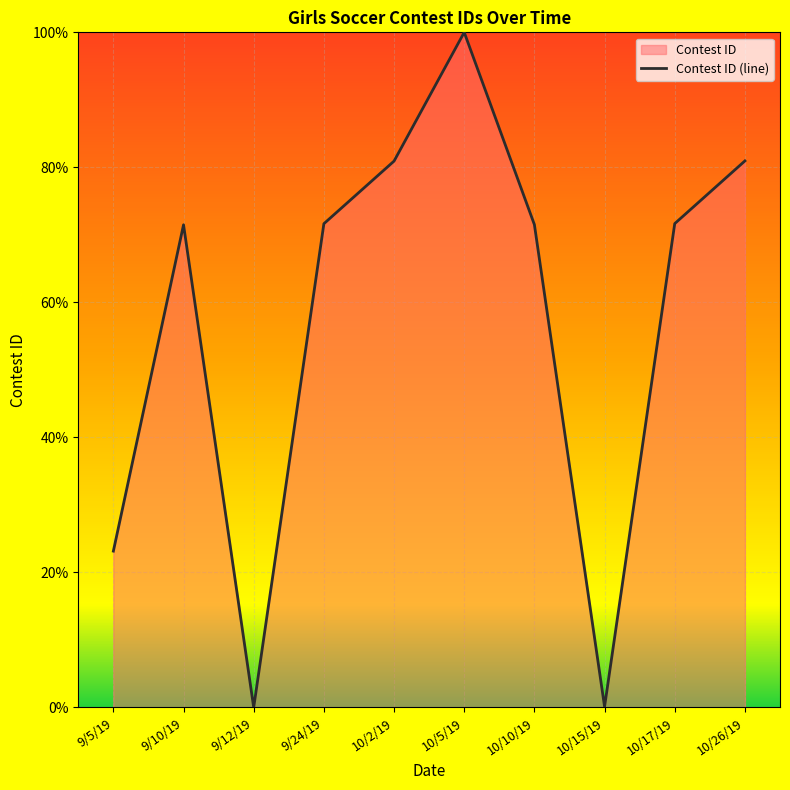

What is the greatest value displayed?

100.0